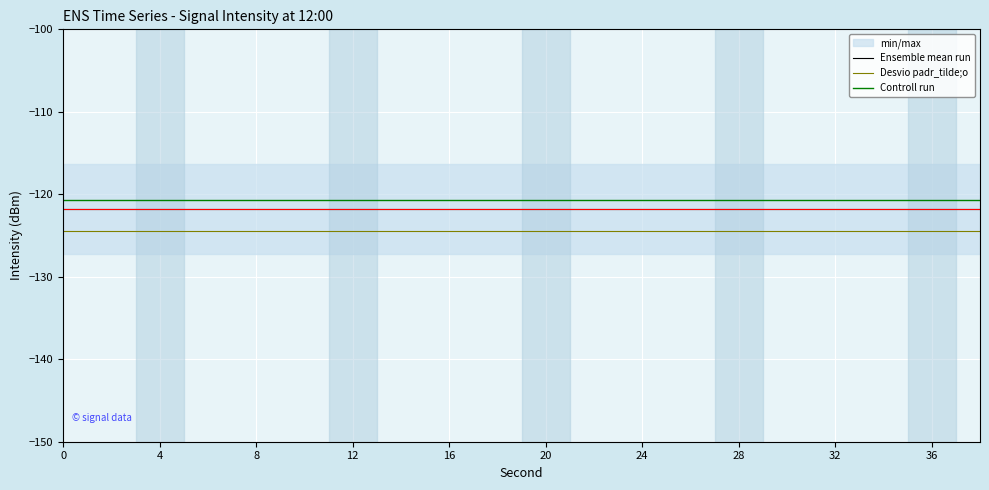

The value of Desvio padr_tilde;o at 32 is -124.5. True or false?

True